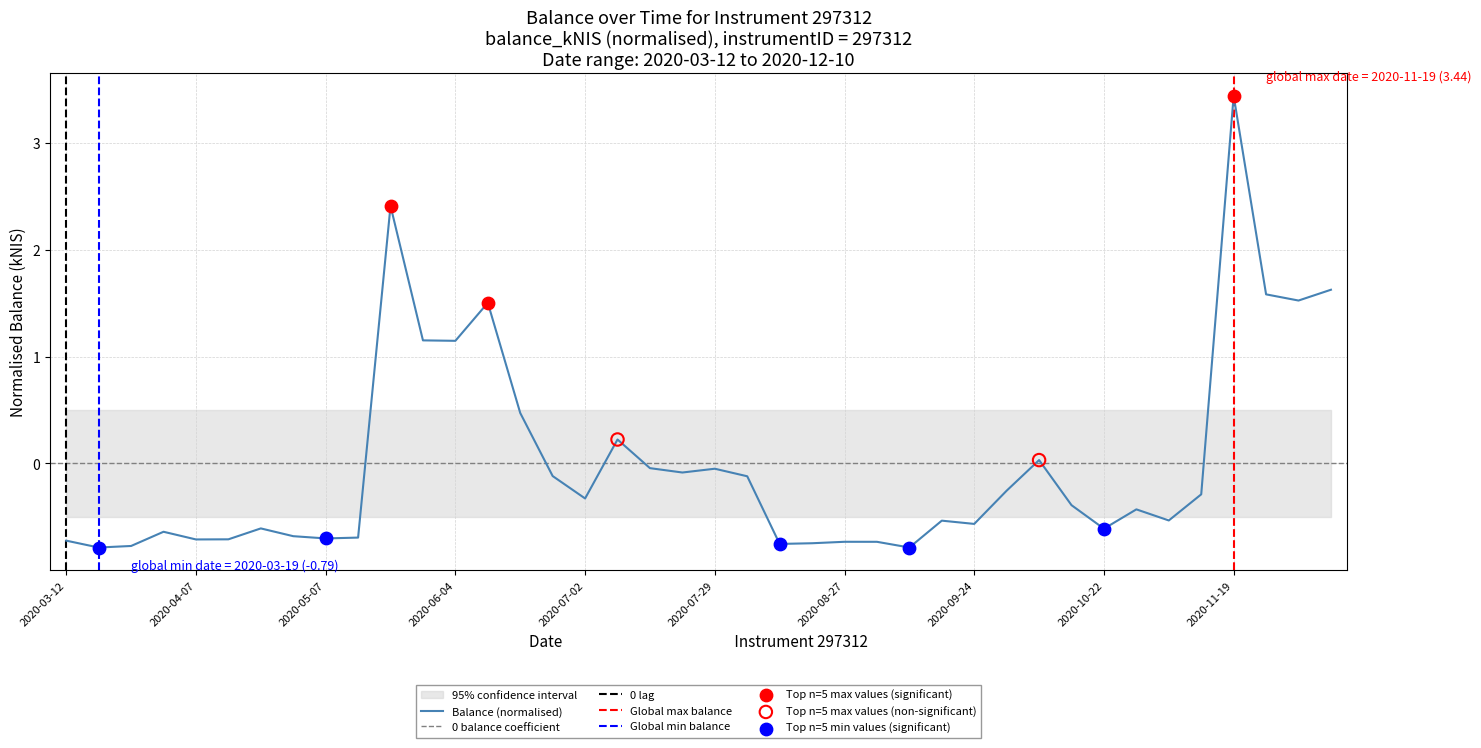

What is the change in value from 2020-04-16 to 2020-11-26?

+2.3